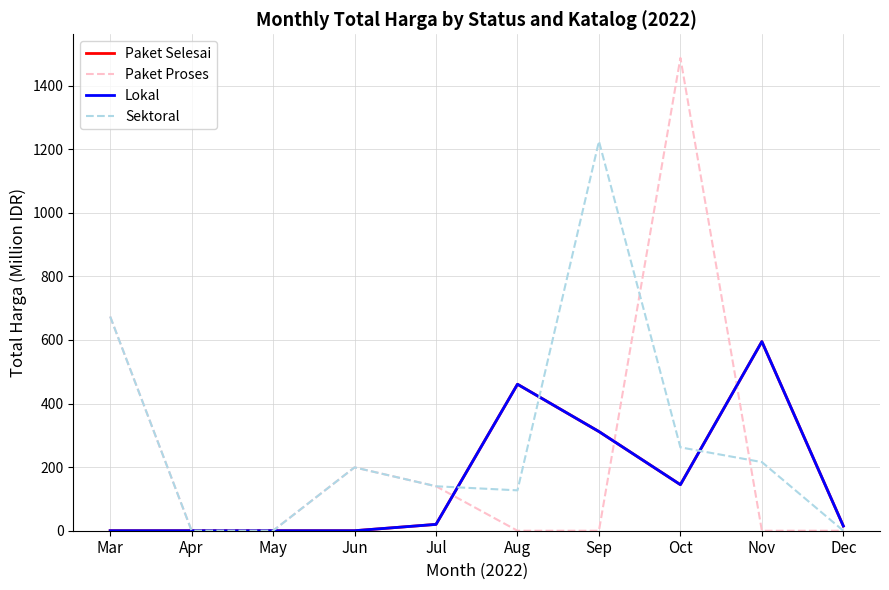

Which series ends up on top after the final intersection of Sektoral and Paket Selesai?

Paket Selesai